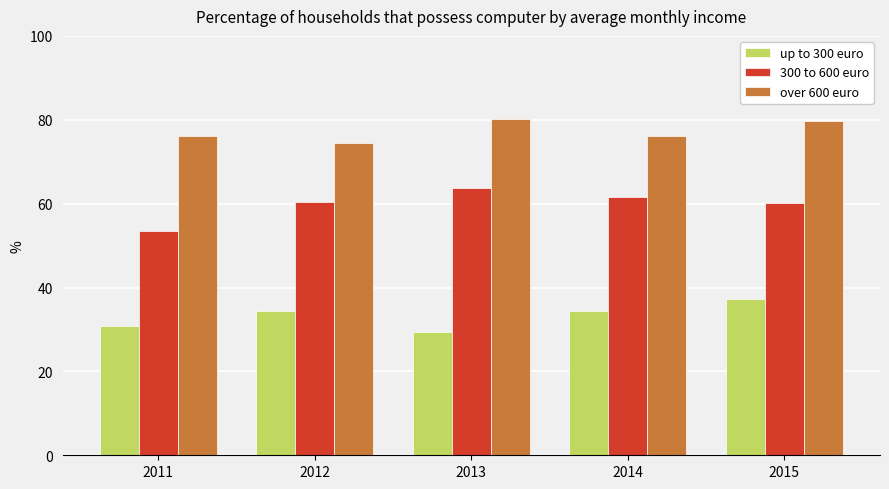

What is the difference between the up to 300 euro values at 2014 and 2015?

2.8